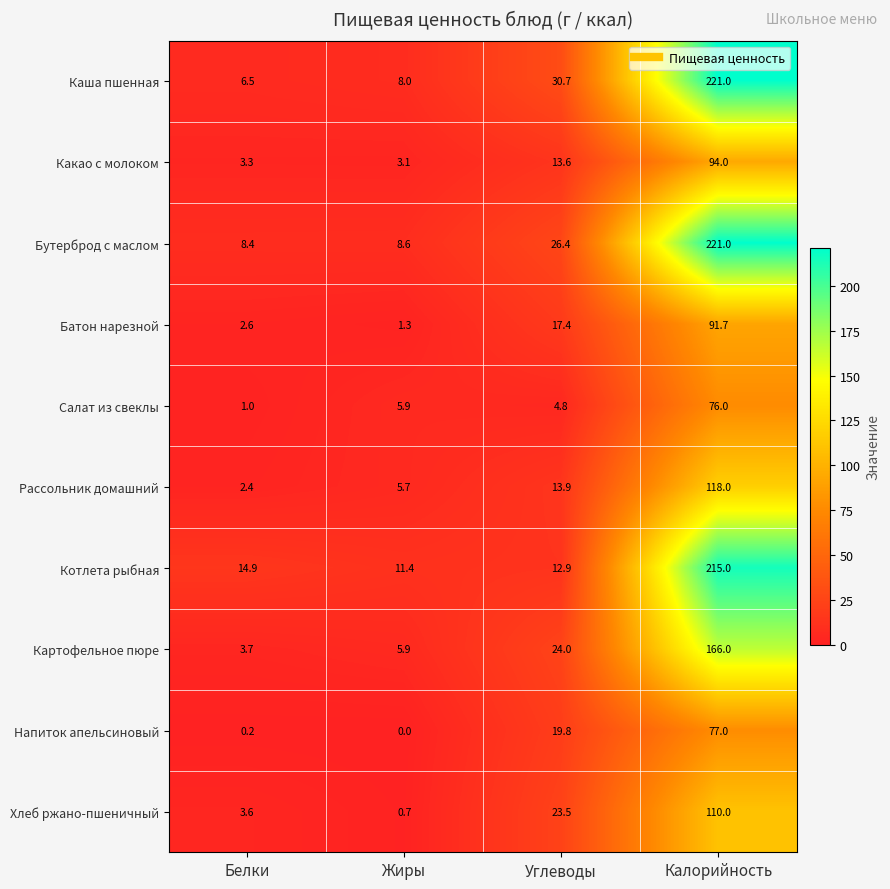

What is the difference between the second highest and minimum values in the Каша пшенная series?

24.2